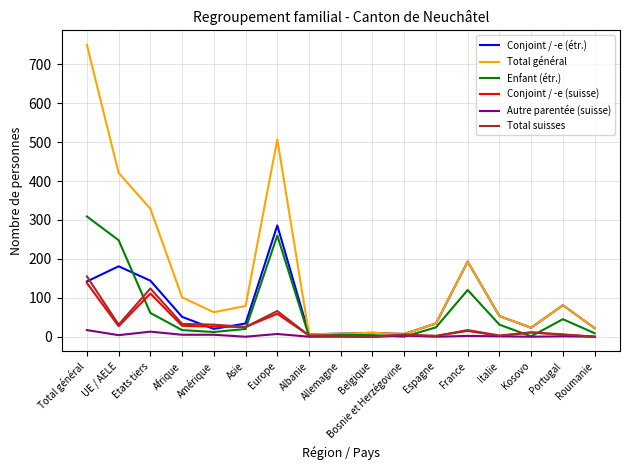

The value of Conjoint / -e (étr.) at UE / AELE is 115. True or false?

False